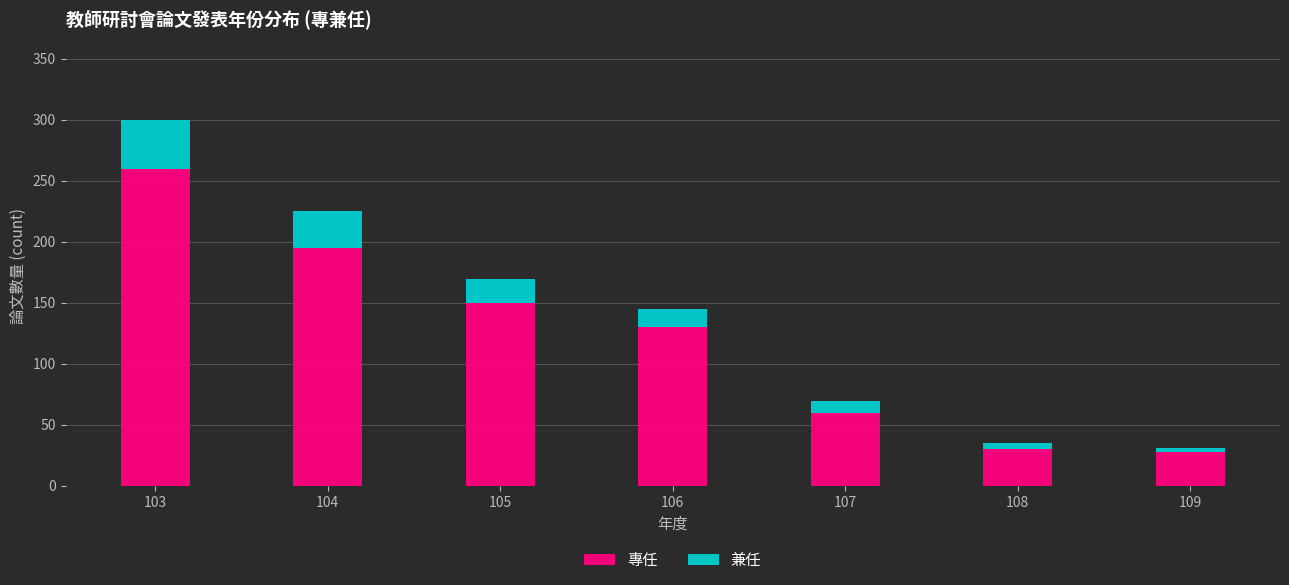

Reading left to right, what are the values for 專任?

103=260	104=195	105=150	106=130	107=60	108=30	109=28